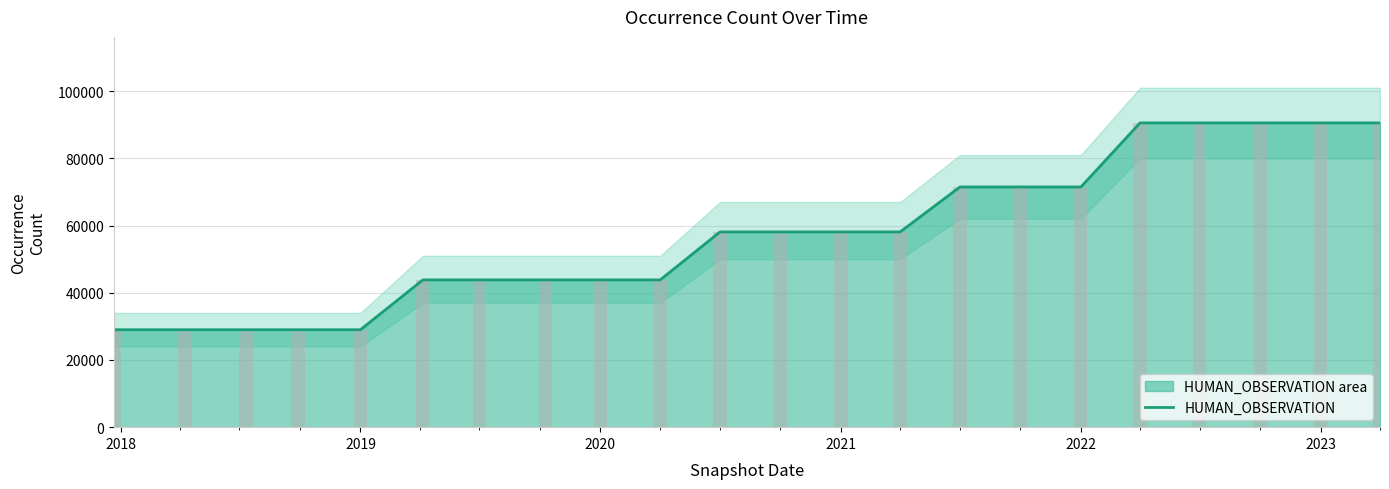

What is the difference between the second highest and second lowest values?

61554